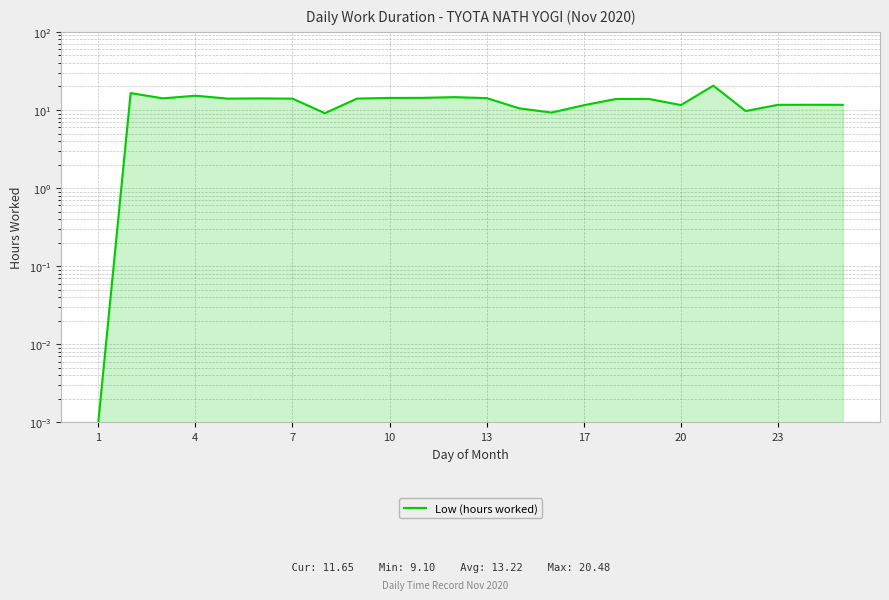

What is the difference between the maximum and minimum values?

20.5